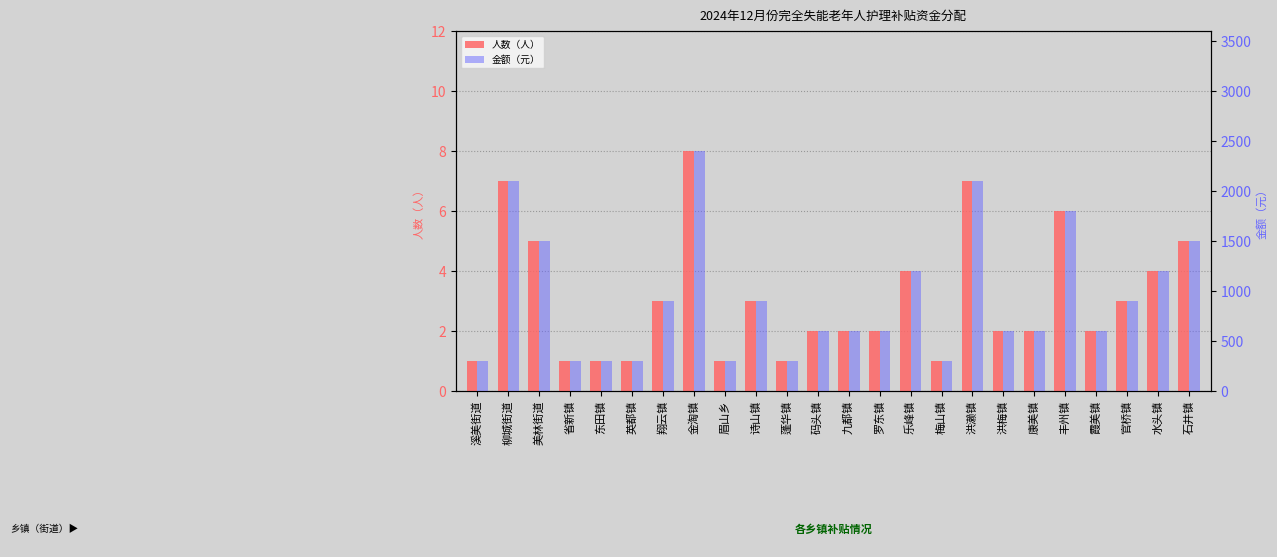

How many data points does each series have?

24